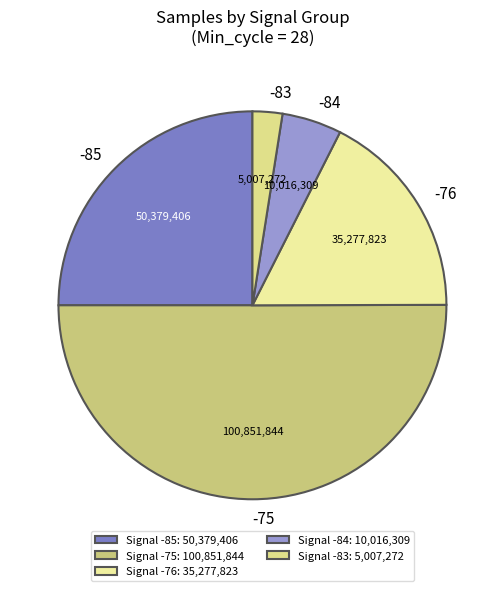

Is it true that -84 is 5% of the pie?

True